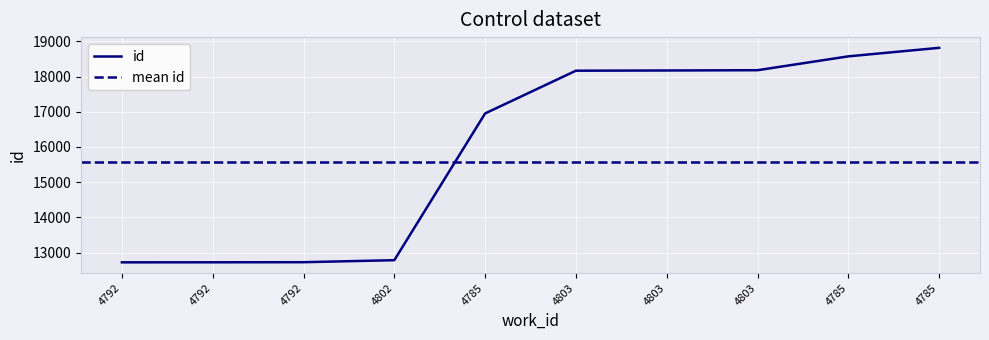

Rank the categories by value from lowest to highest.

4792, 4792, 4792, 4802, 4785, 4803, 4803, 4803, 4785, 4785